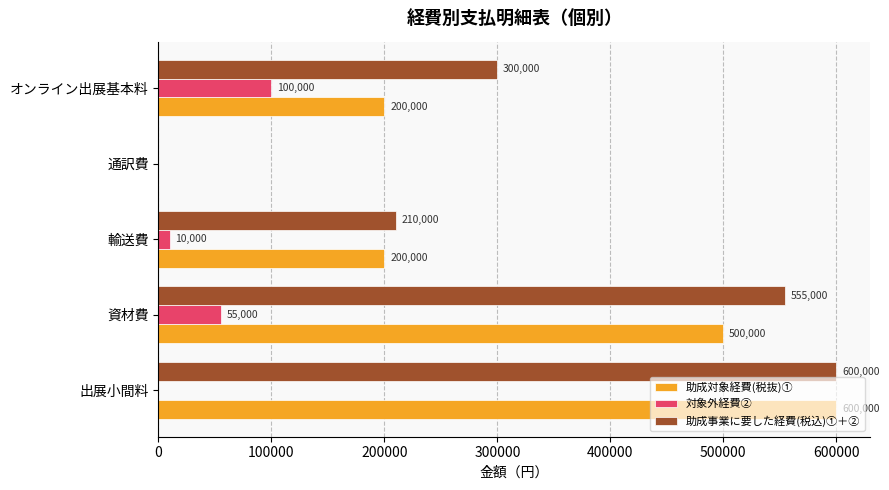

What is the sum of the 助成対象経費(税抜)① values at 通訳費 and オンライン出展基本料?

200000